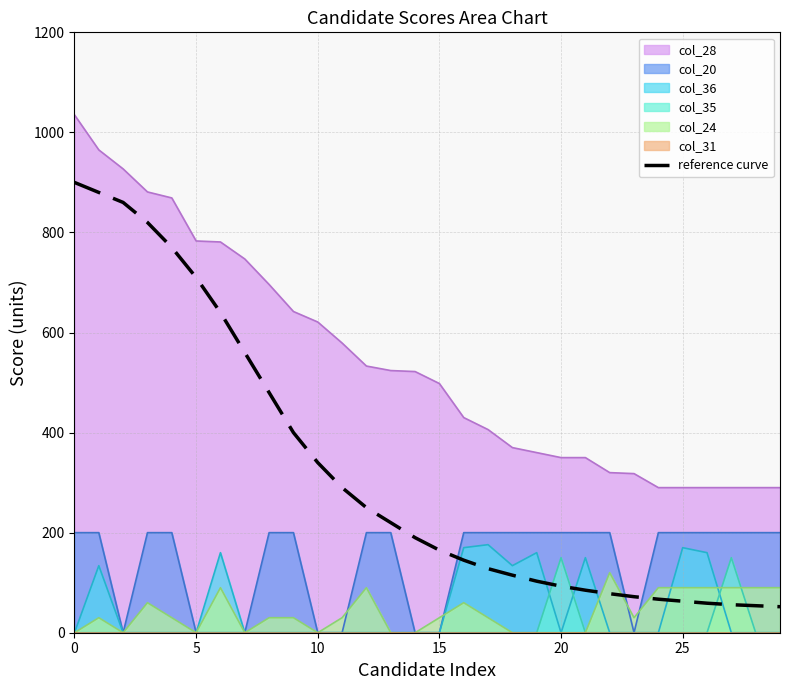

What is the minimum value shown in the chart?

52